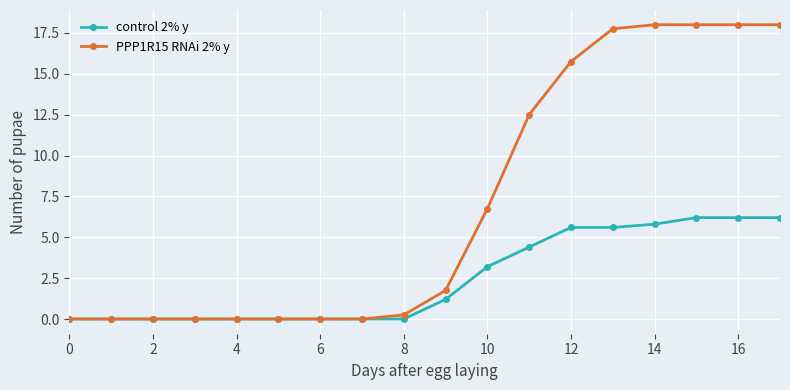

Which series has the largest range (max minus min)?

PPP1R15 RNAi 2% y